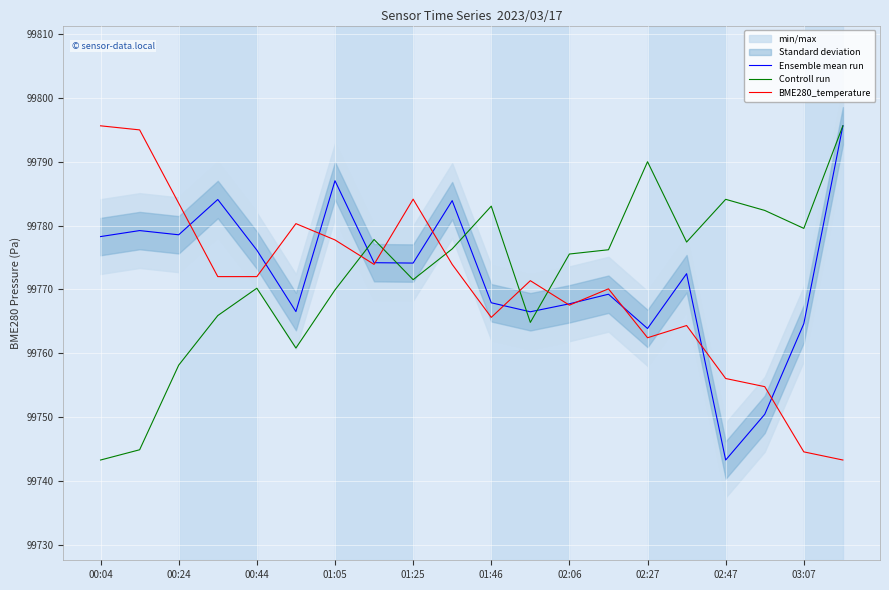

True or false: BME280_temperature has a value of 61492.6 at 11.

False